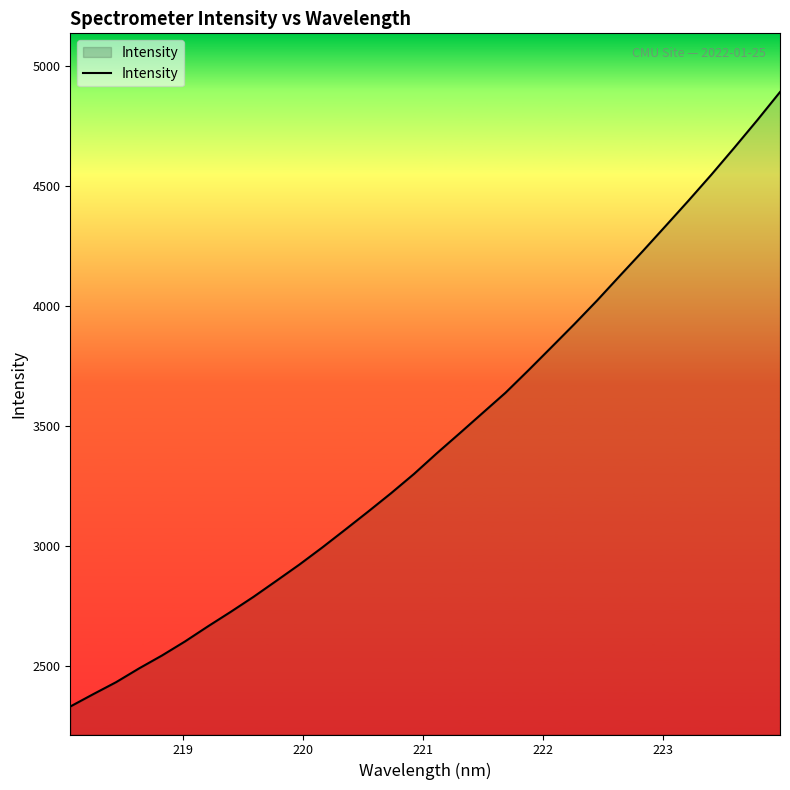

What is the sum of all values?

109986.2